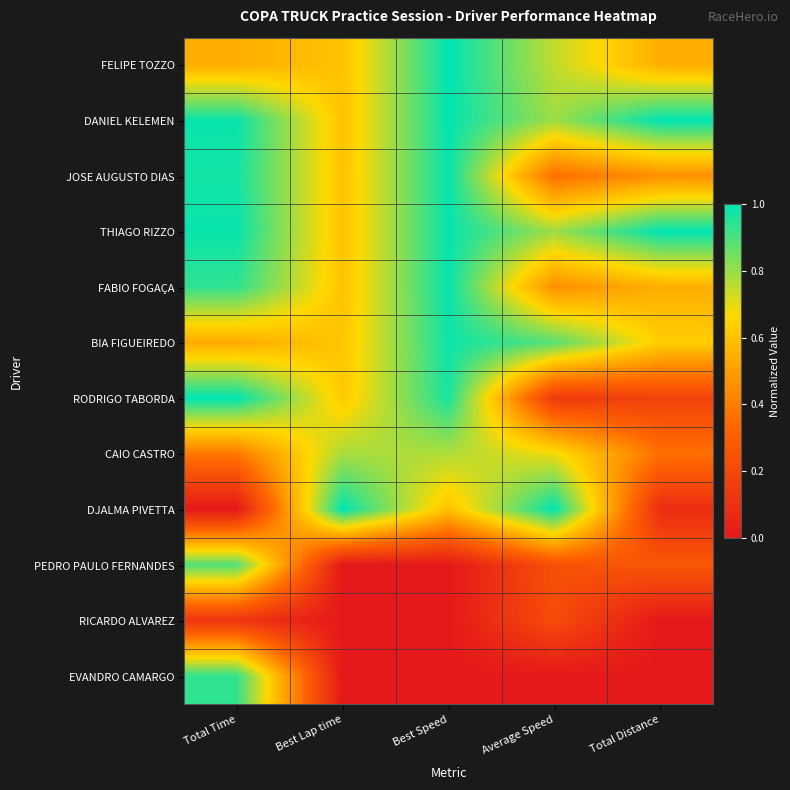

Count the number of categories in the chart.

5